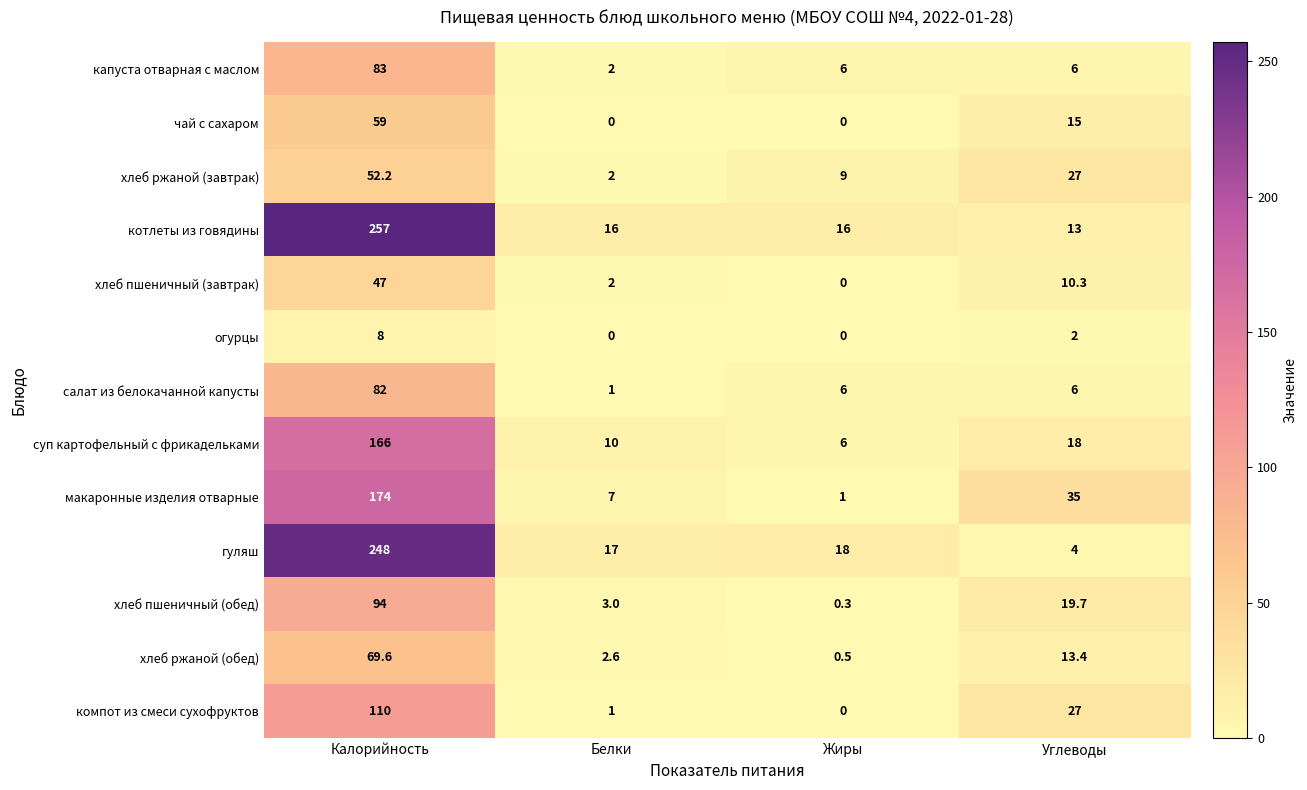

What is the difference between the maximum and minimum values in the хлеб ржаной (обед) series?

69.1